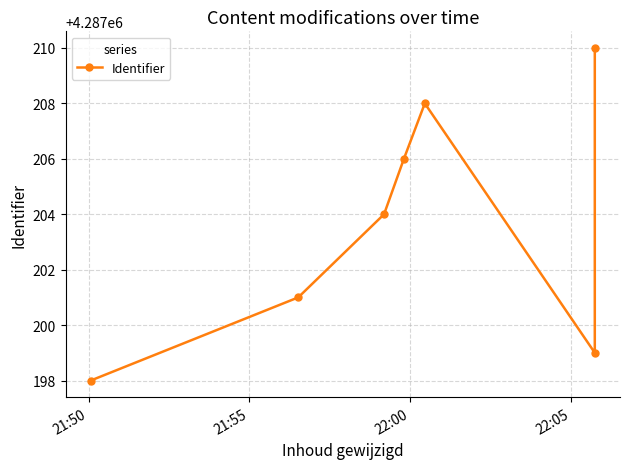

Reading left to right, transcribe all the data shown in this chart.

4287198	4287201	4287204	4287206	4287208	4287199	4287210